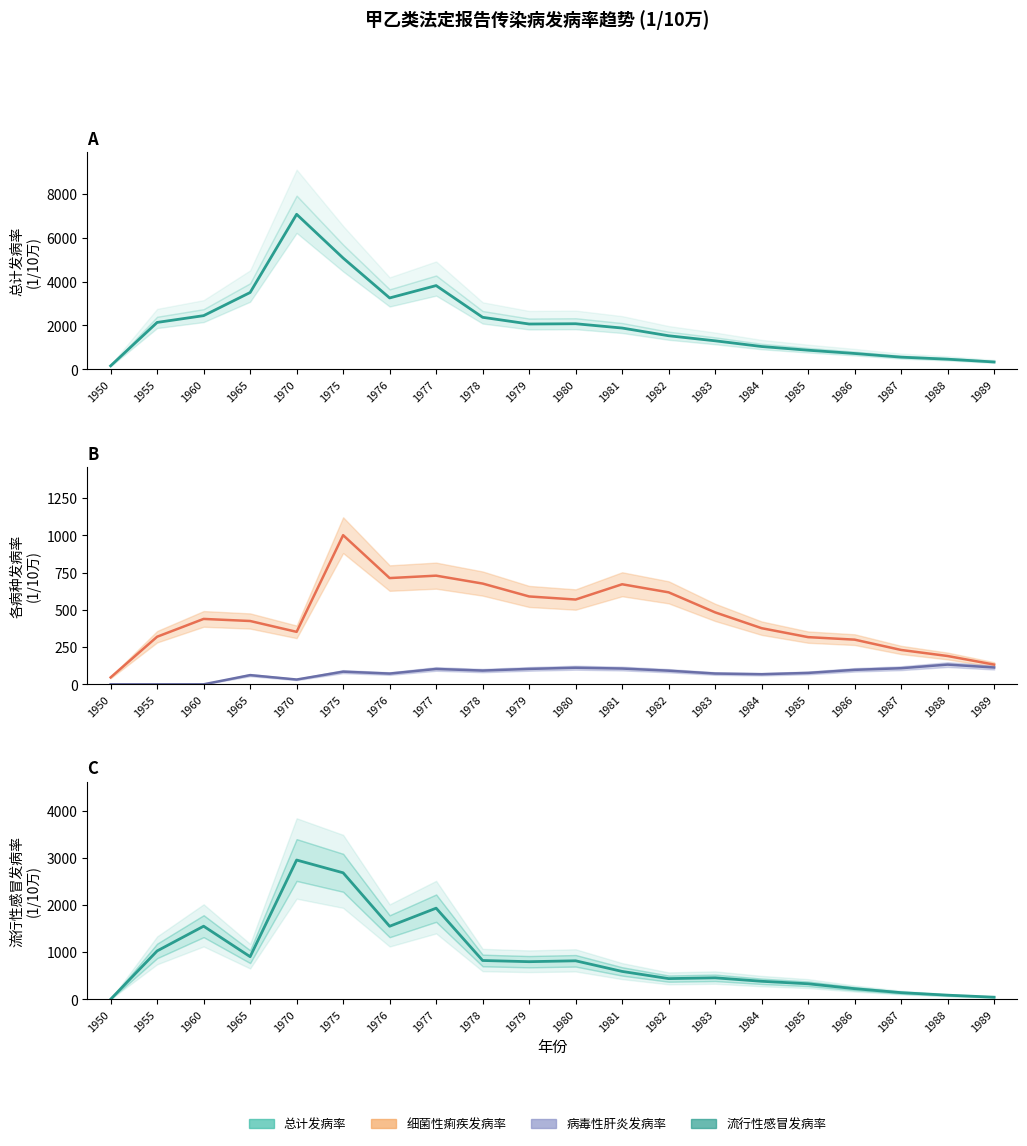

At how many categories does at least one series exceed 1624?

11